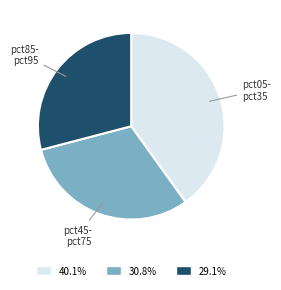

Is there any slice that represents more than half of the pie?

No